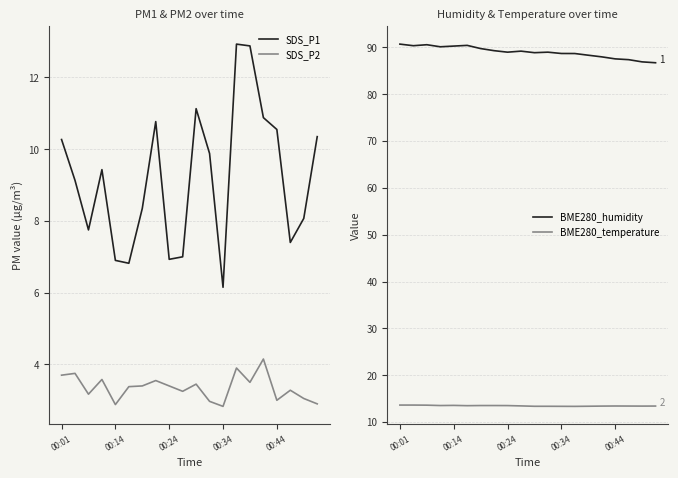

Which series has the largest range (max minus min)?

SDS_P1